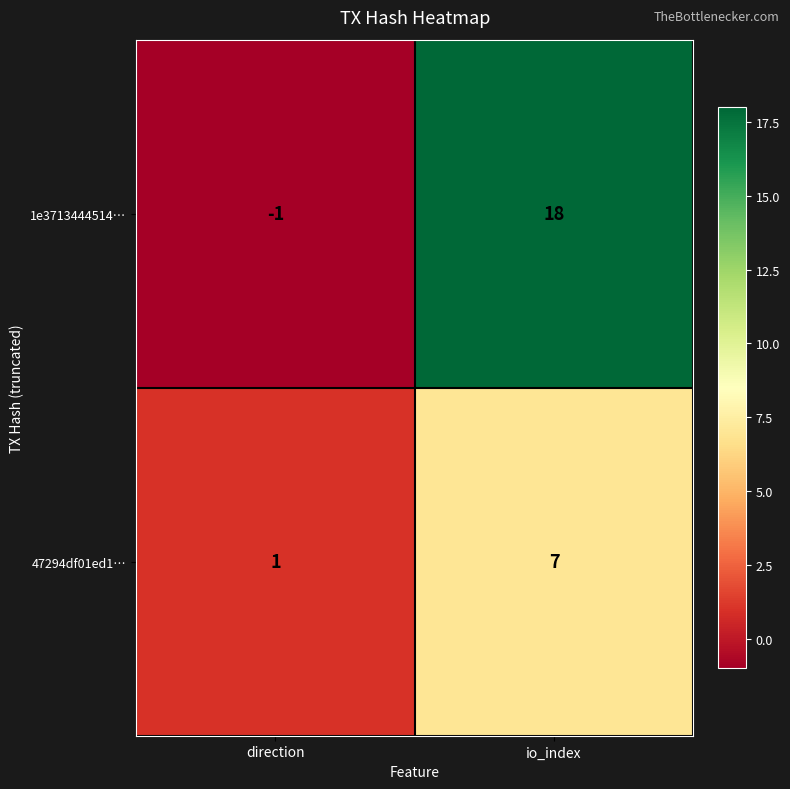

Between direction and io_index, which series saw the biggest shift?

1e3713444514…